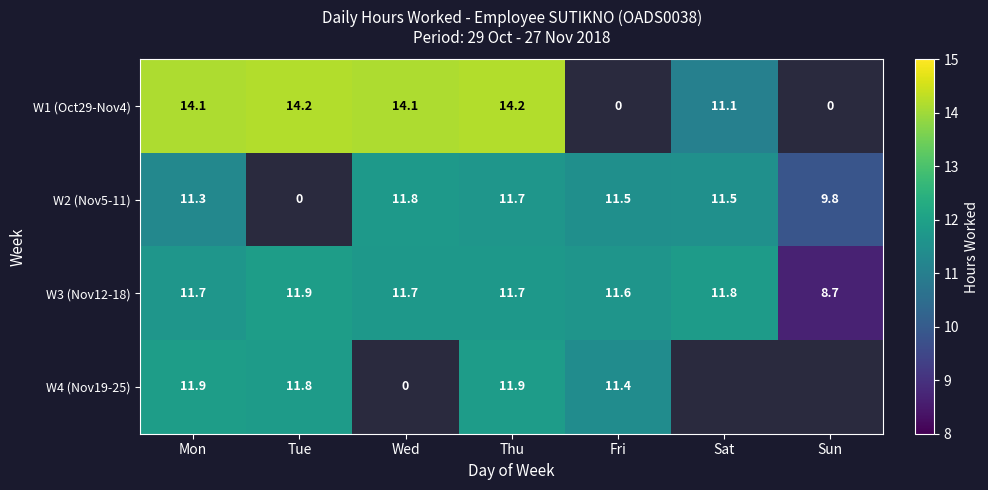

Where does the W3 (Nov12-18) series first go above 11?

Mon